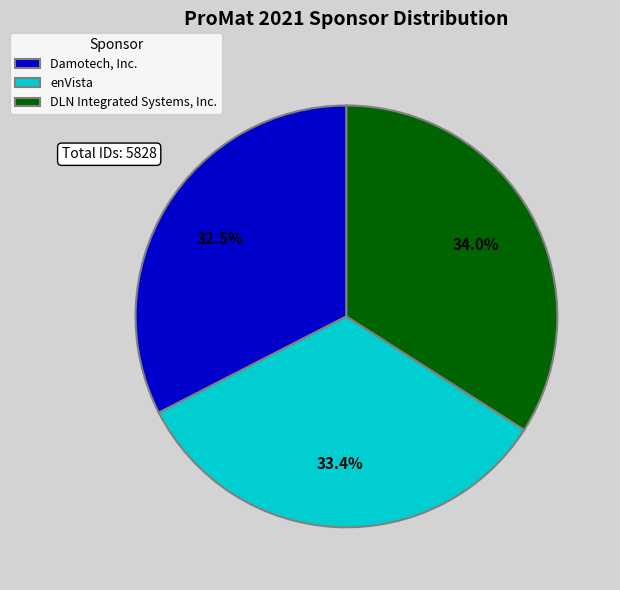

Is it true that enVista is 33% of the pie?

True